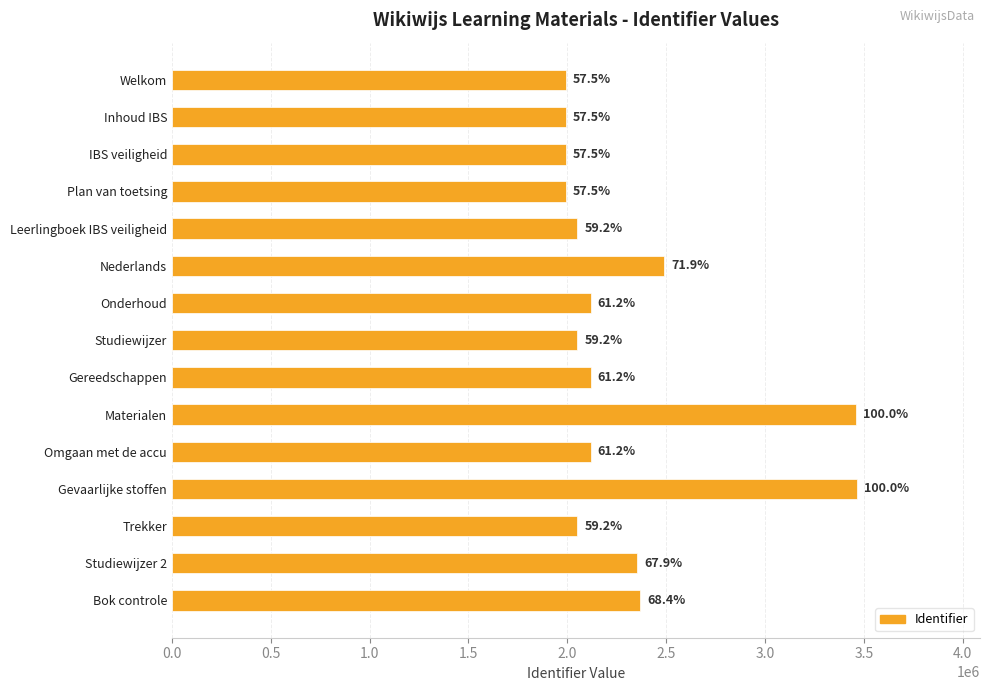

What is the sum of all values?

34624428